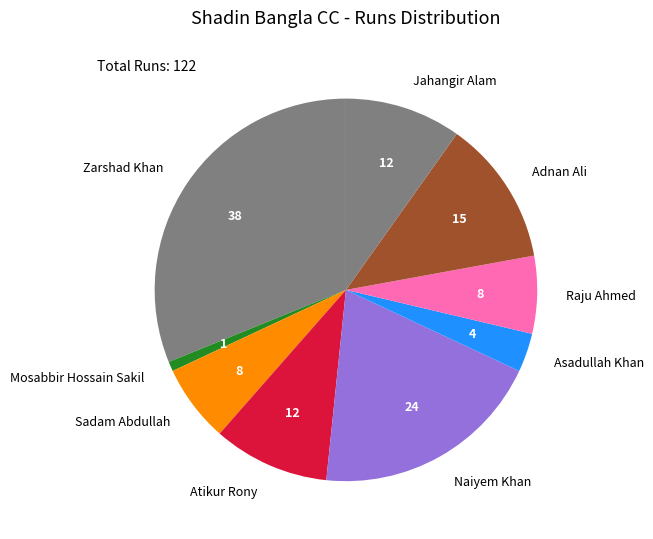

Between Asadullah Khan and Sadam Abdullah, which is larger?

Sadam Abdullah